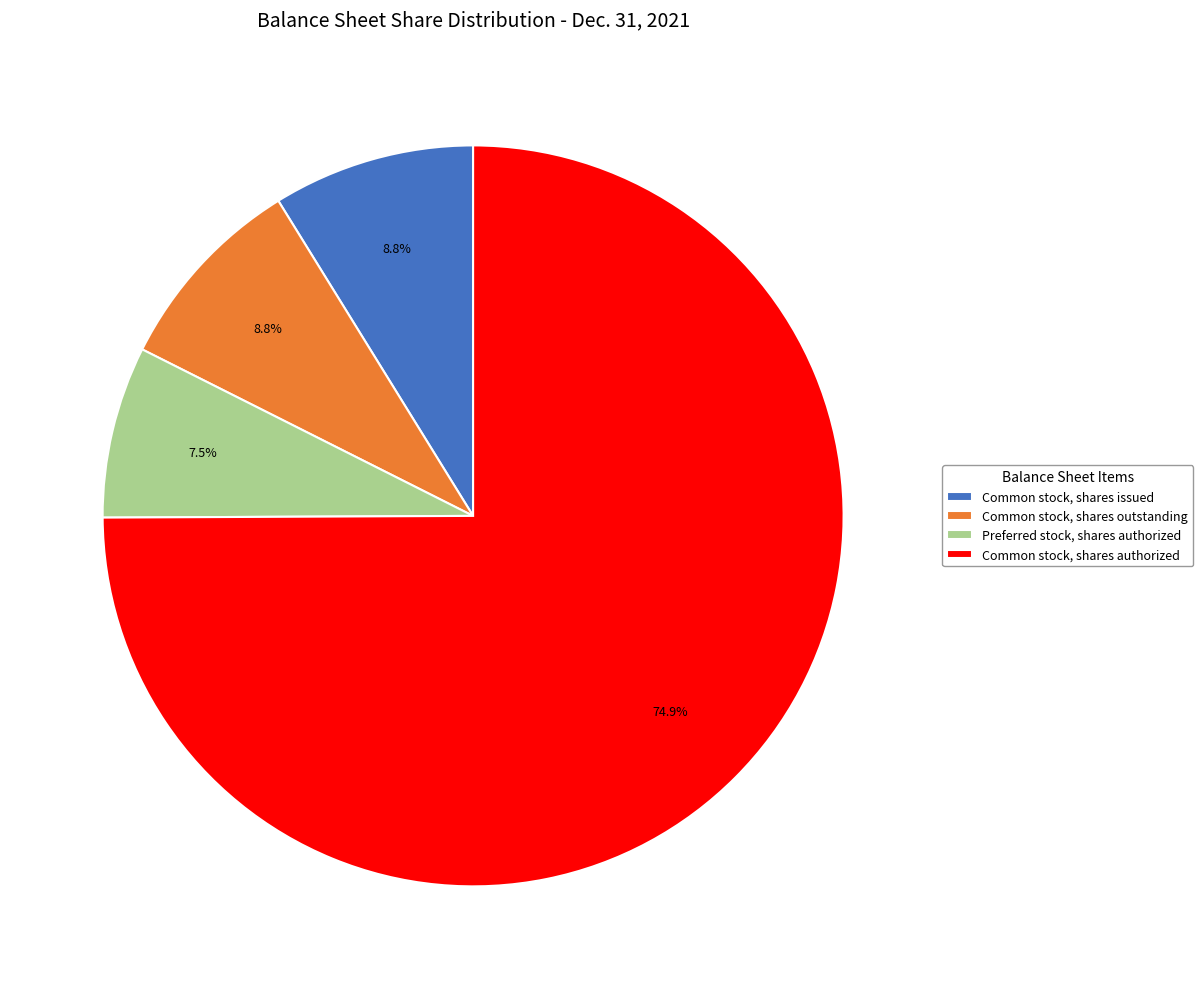

True or false: Common stock, shares authorized accounts for 75% of the total.

True